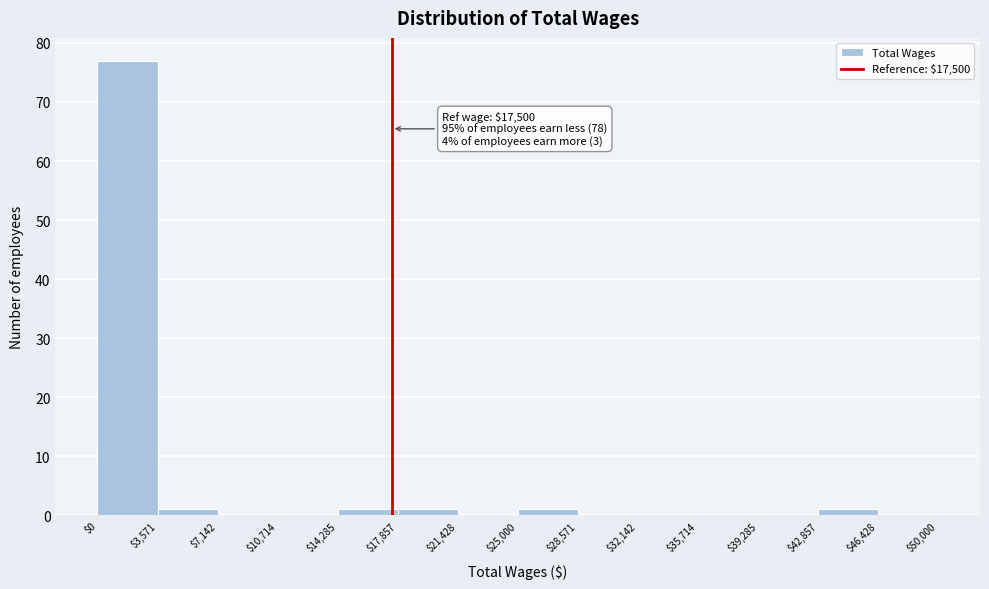

Which range on the x-axis has the tallest bar?

$0 to $3,571